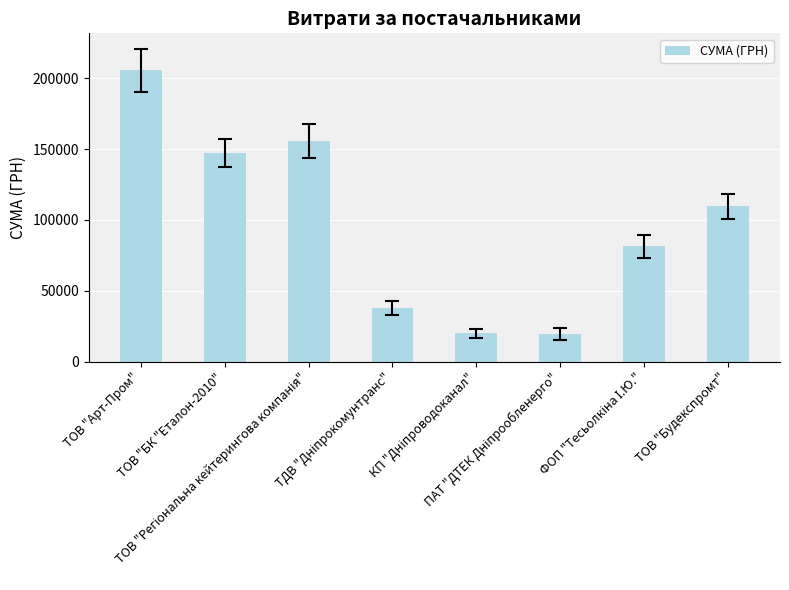

What is the value of the 7th bar from the left?

81400.0